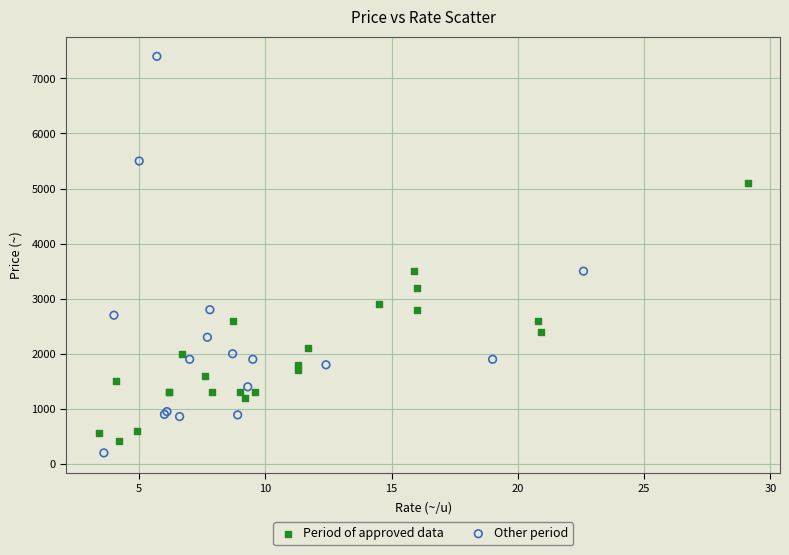

Which series contains the highest Y value?

Other period